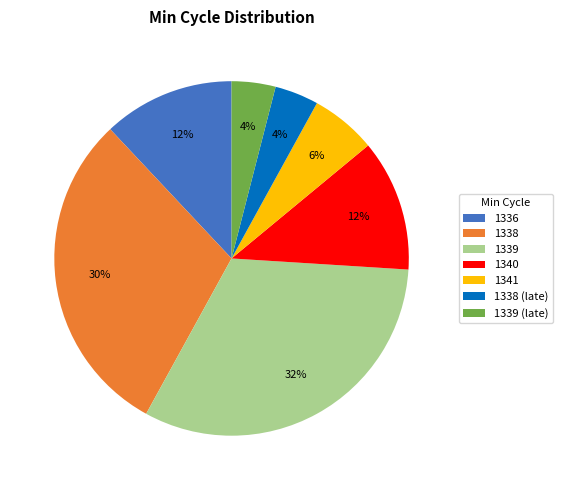

Is it true that 1340 is 20% of the pie?

False